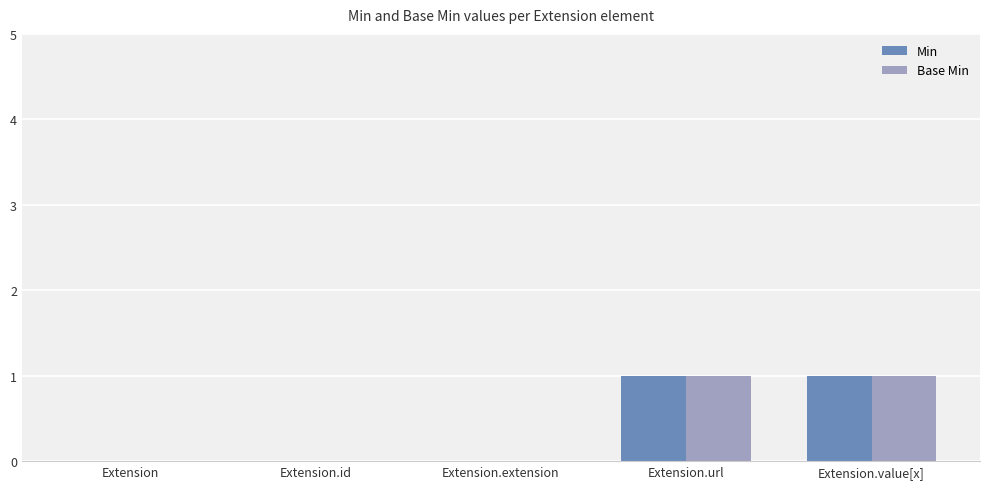

Reading right to left, list all the values displayed in this chart.

Min: 1	1	0	0	0
Base Min: 1	1	0	0	0